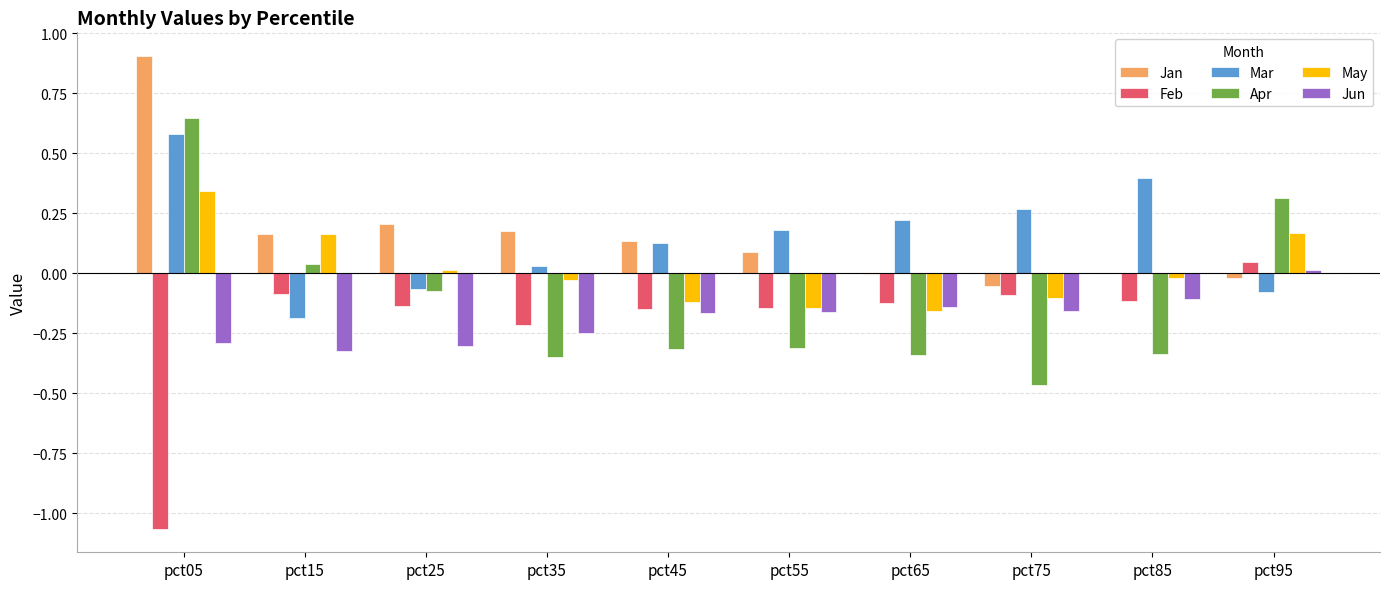

At which category is the sum across all series the highest?

pct05